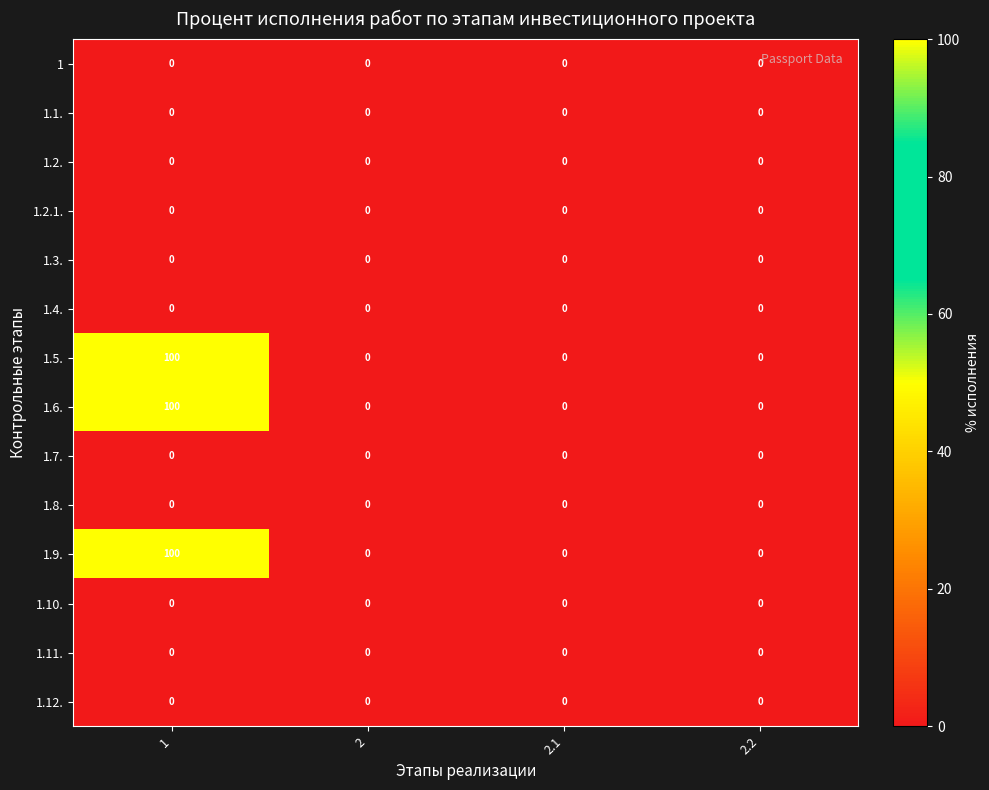

What is the spread (max minus min) of values at 1?

100